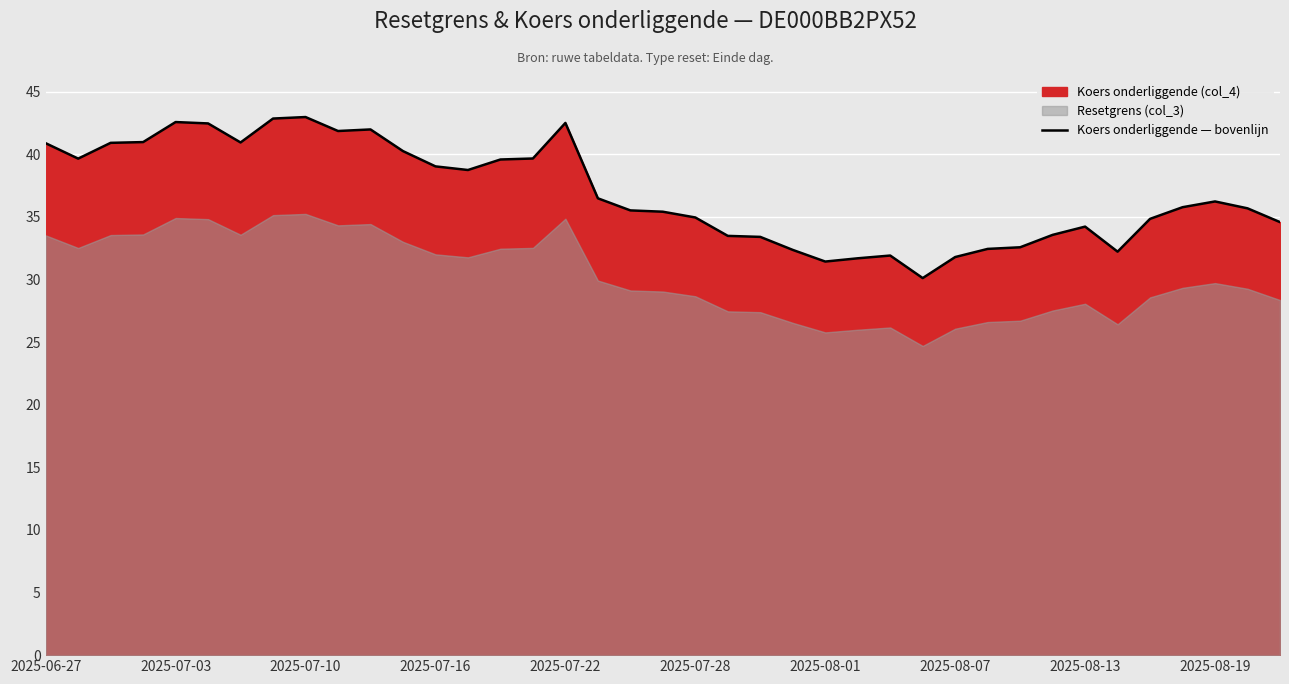

The Koers onderliggende — bovenlijn series shows 43.0 at 2025-07-10. True or false?

True